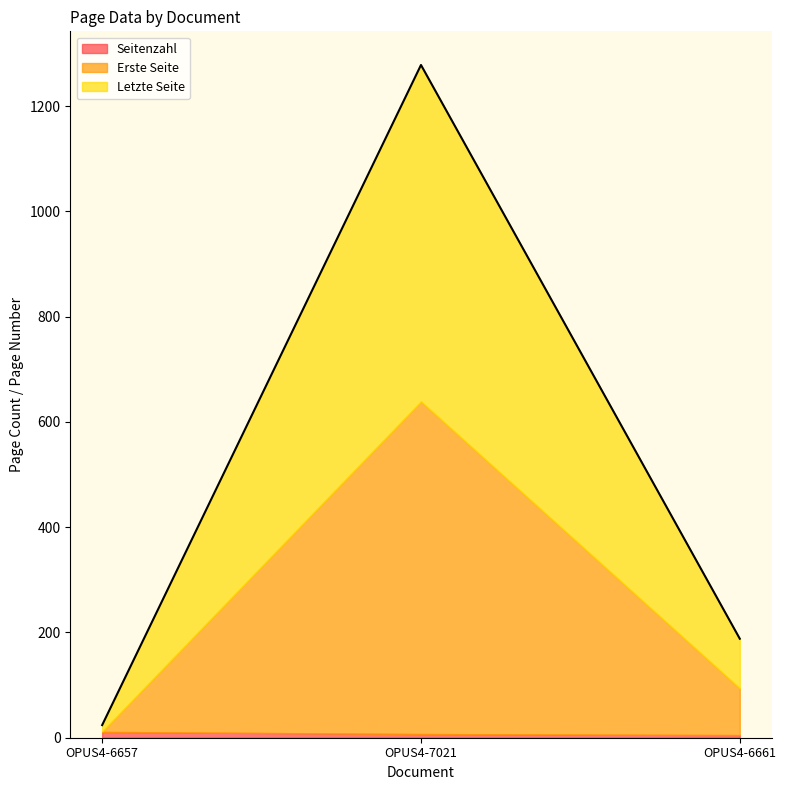

Read the Letzte Seite value at OPUS4-7021.

639